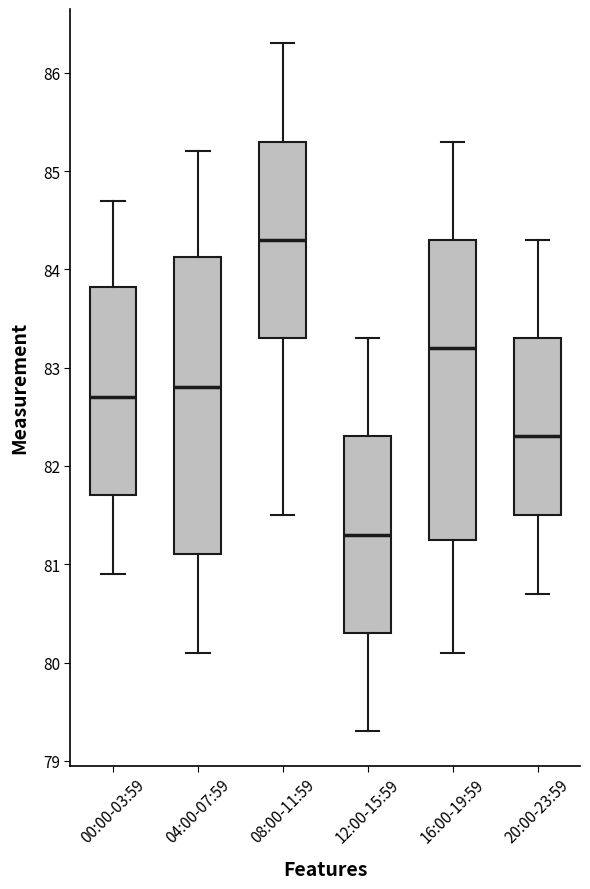

Which box's median line is the lowest?

12:00-15:59